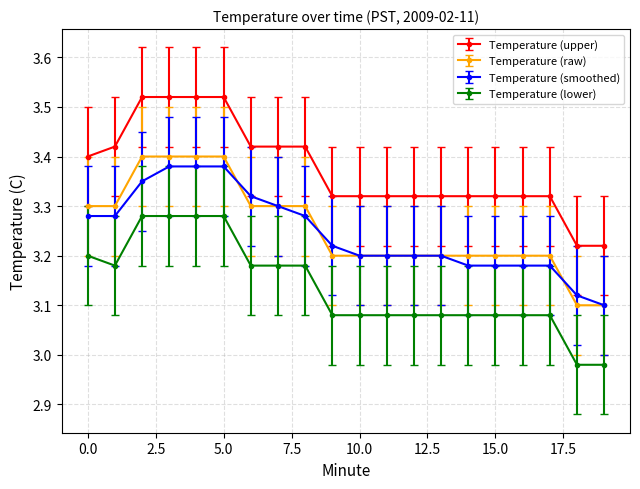

True or false: Temperature (upper) and Temperature (raw) intersect in this chart.

False